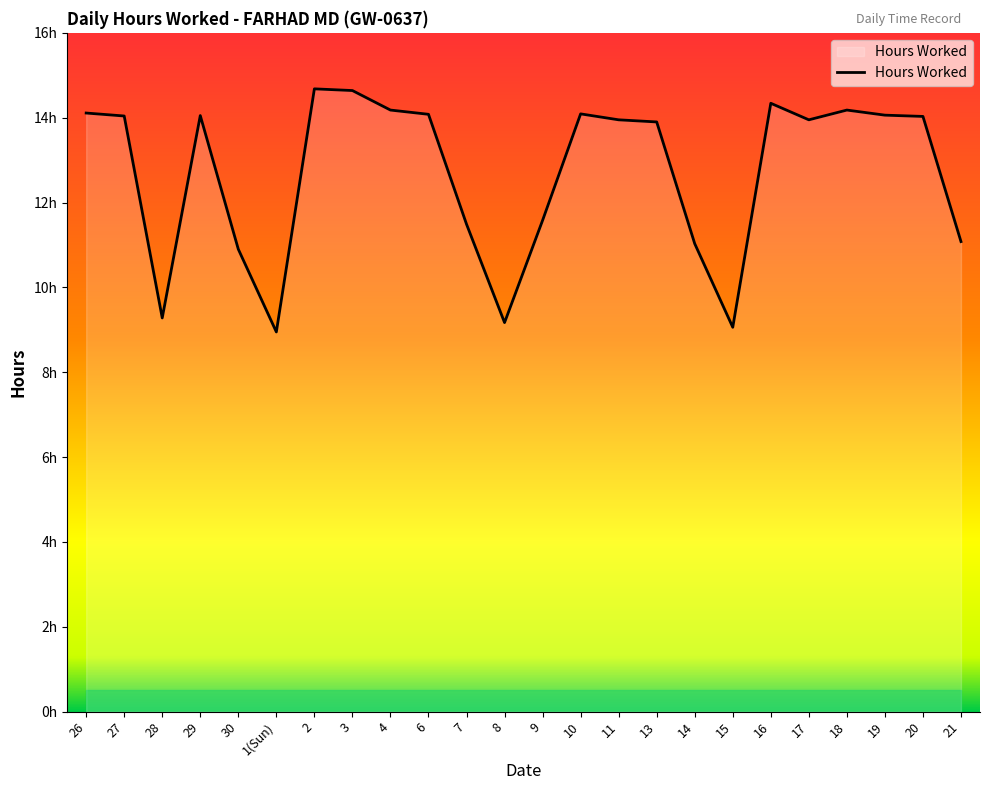

Does the chart display data point markers on the line(s)?

No